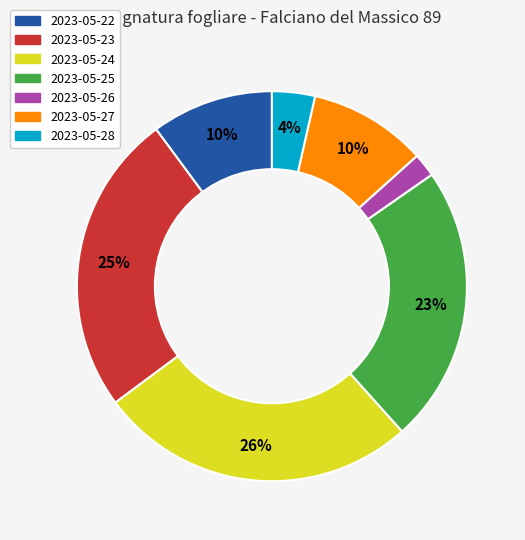

Which category has the smallest portion of the pie?

2023-05-26